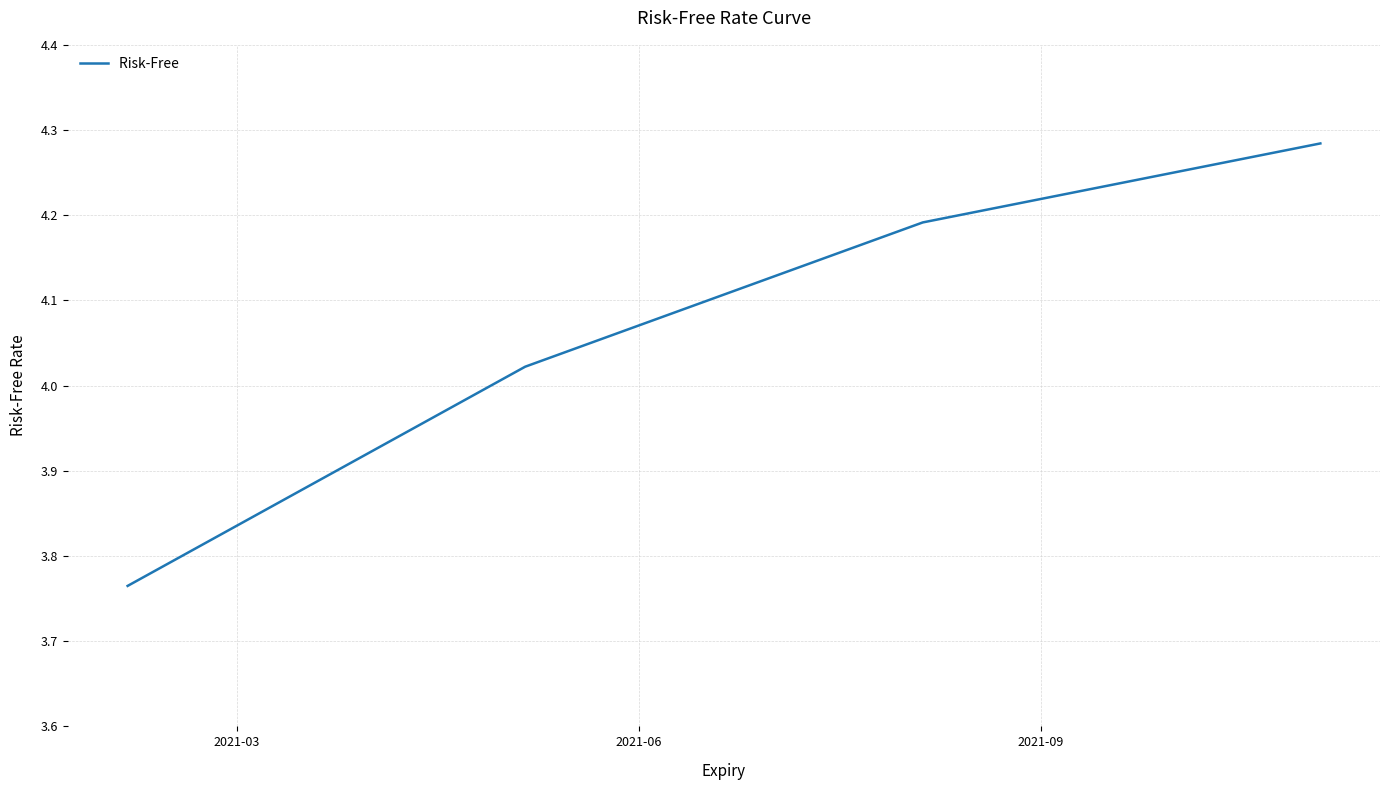

What is the sum of all values?

16.3